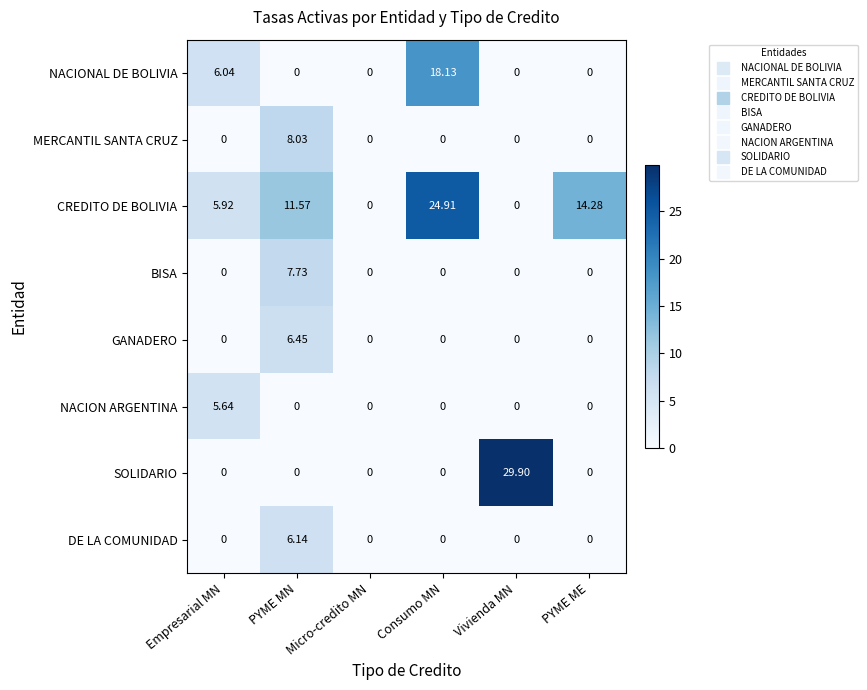

At which category does the chart reach its peak across all series?

Vivienda MN